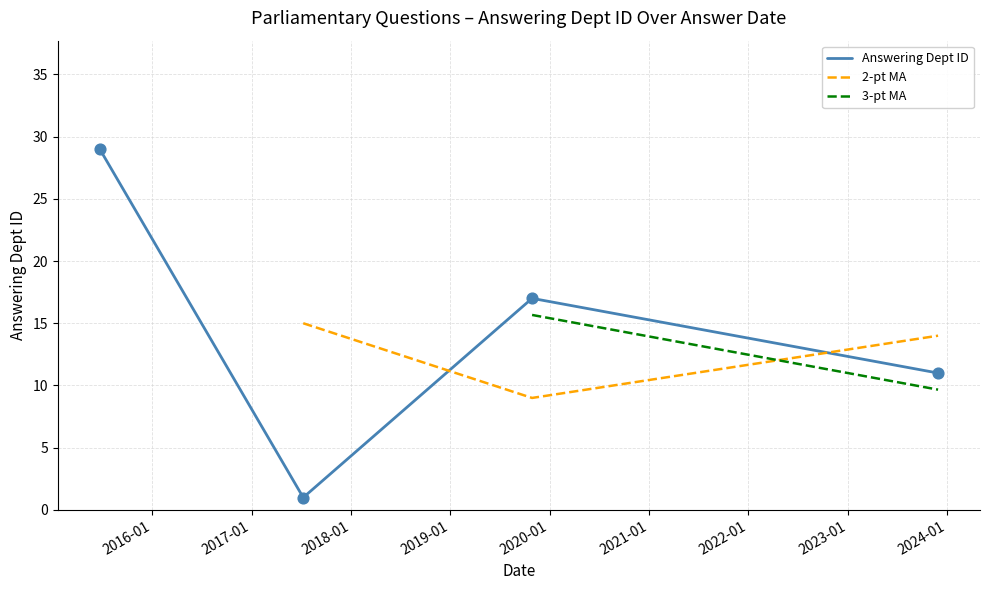

Approximately how many times larger is the value at 2017-07-10 compared to 2023-11-29?

0.1